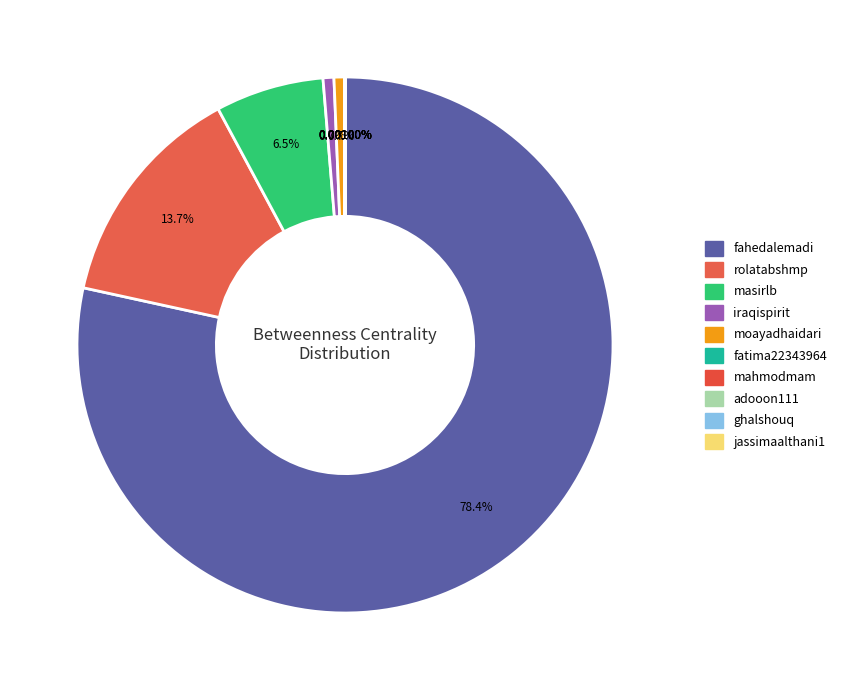

How many slices are in this pie chart?

10